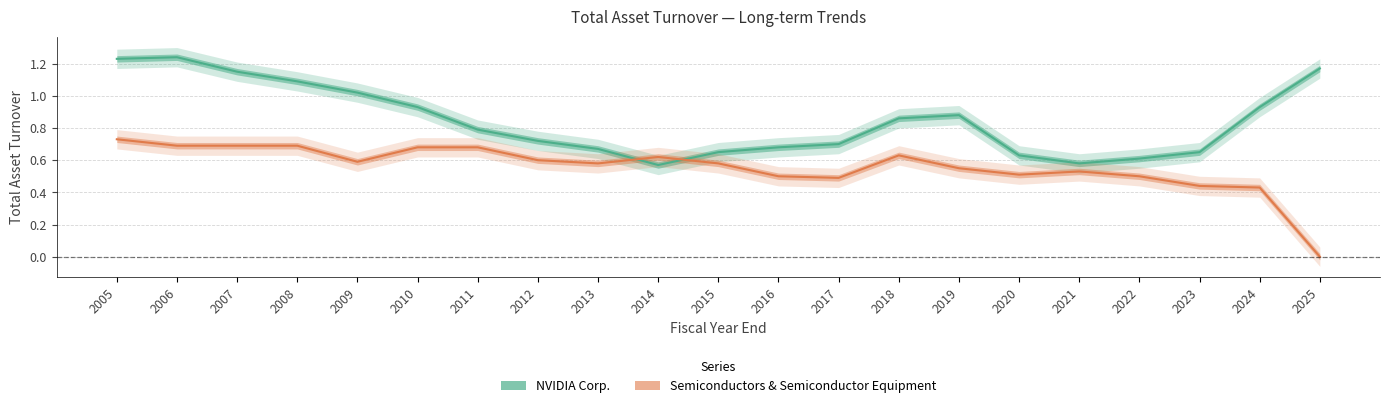

Which series has the largest total across all categories?

NVIDIA Corp.